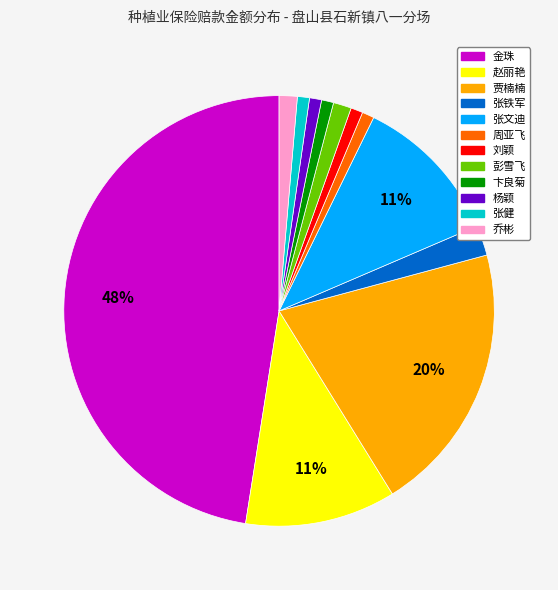

Is it true that 贾楠楠 is 20% of the pie?

True